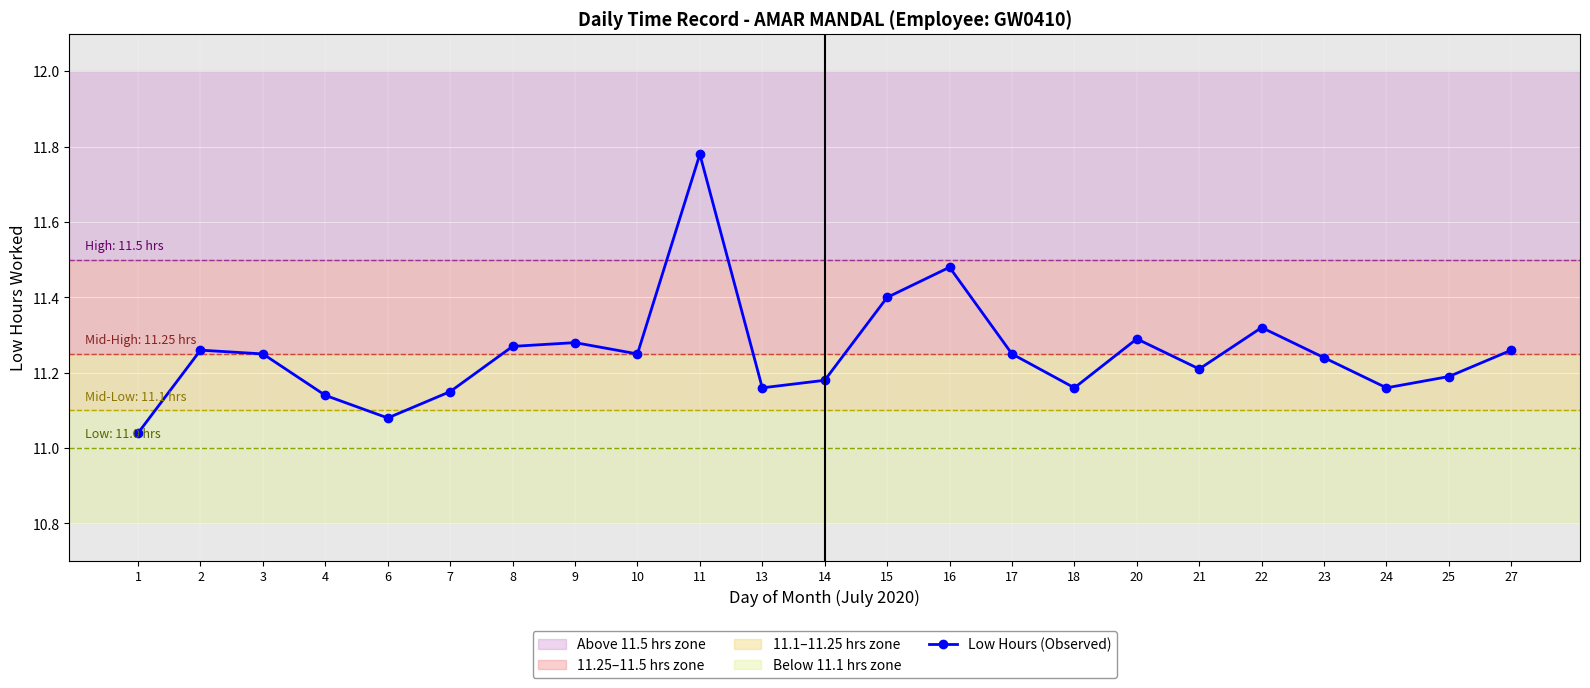

Where is the data nearest to the value 11?

1